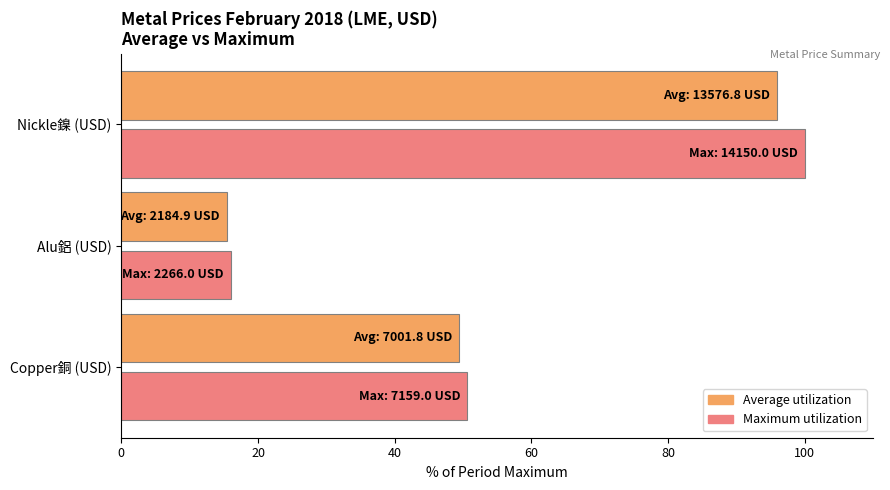

At which category is the sum across all series the highest?

Nickle鎳 (USD)